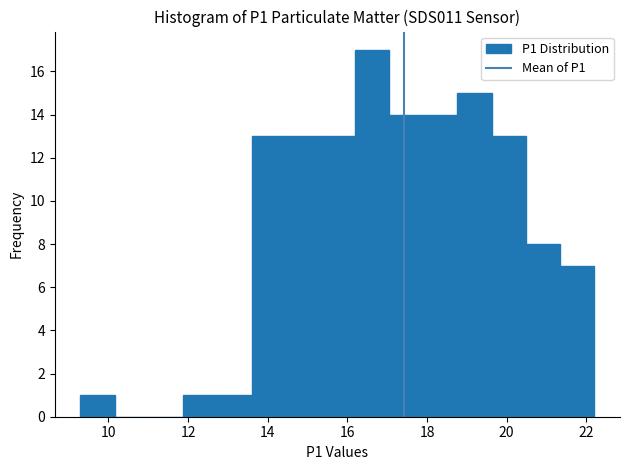

Reading left to right, transcribe this chart: for each bar, give the range it covers on the x-axis and its height. Neither the bar edges nor the heights are printed on the chart, so give them approximately, as read against the axes.

9.30 to 10.16: 1
10.16 to 11.02: 0
11.02 to 11.88: 0
11.88 to 12.74: 1
12.74 to 13.60: 1
13.60 to 14.46: 13
14.46 to 15.32: 13
15.32 to 16.18: 13
16.18 to 17.04: 17
17.04 to 17.90: 14
17.90 to 18.76: 14
18.76 to 19.62: 15
19.62 to 20.48: 13
20.48 to 21.34: 8
21.34 to 22.20: 7